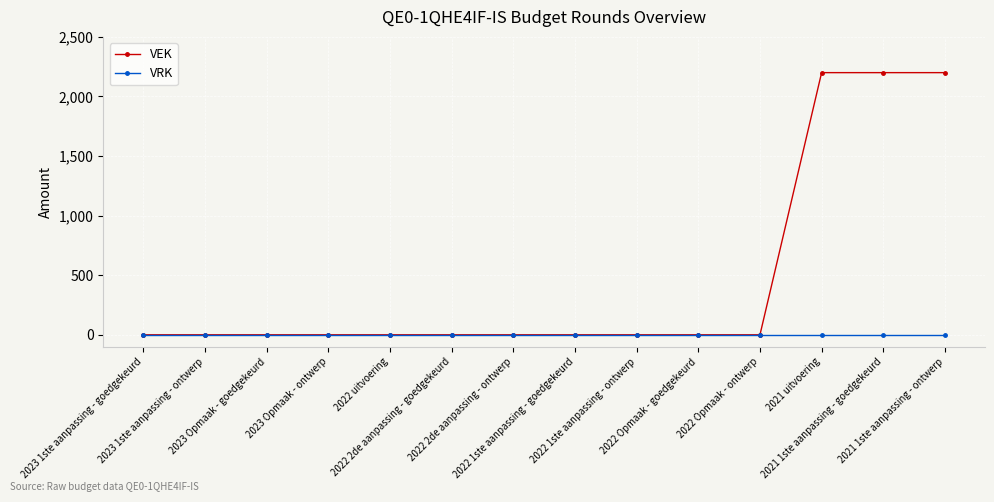

Is it true that VEK equals 1175 at 2021 uitvoering?

False